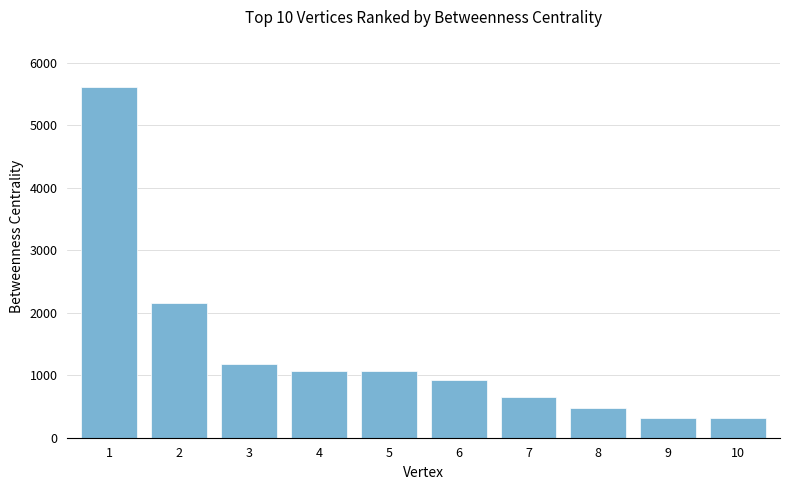

What is the maximum value shown in the chart?

5612.9